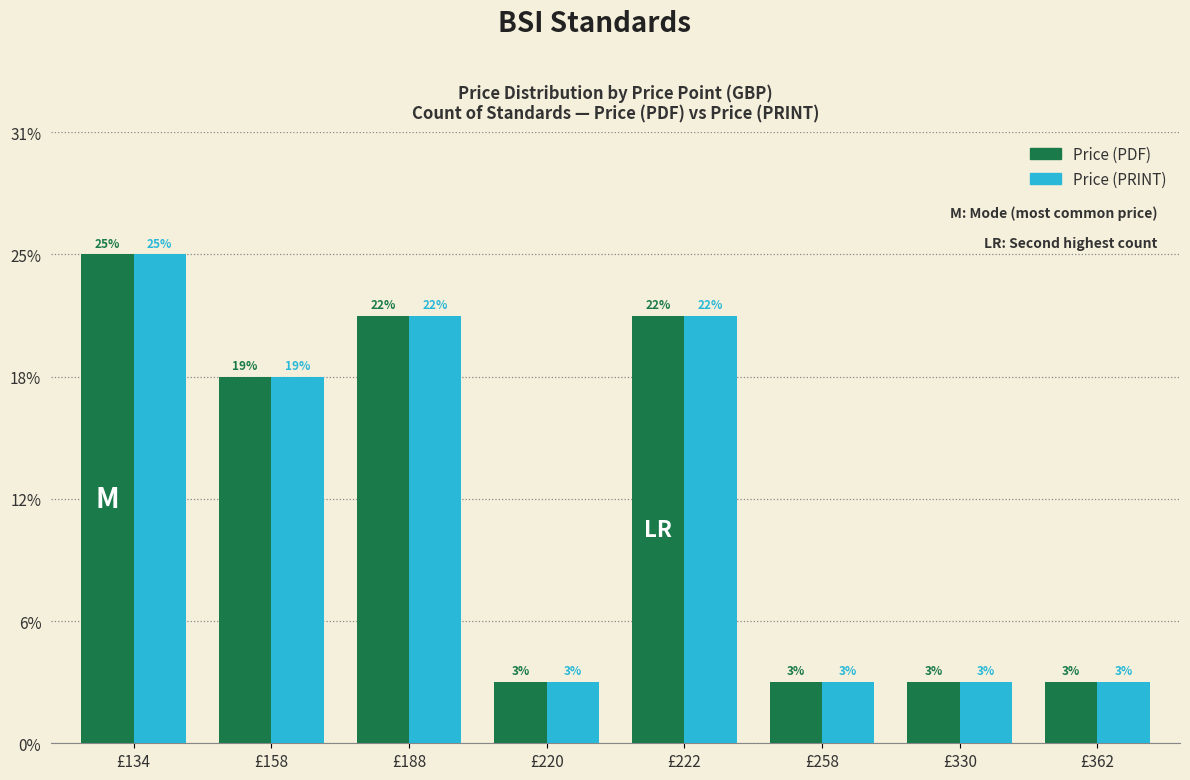

Does the chart contain stacked bars?

No